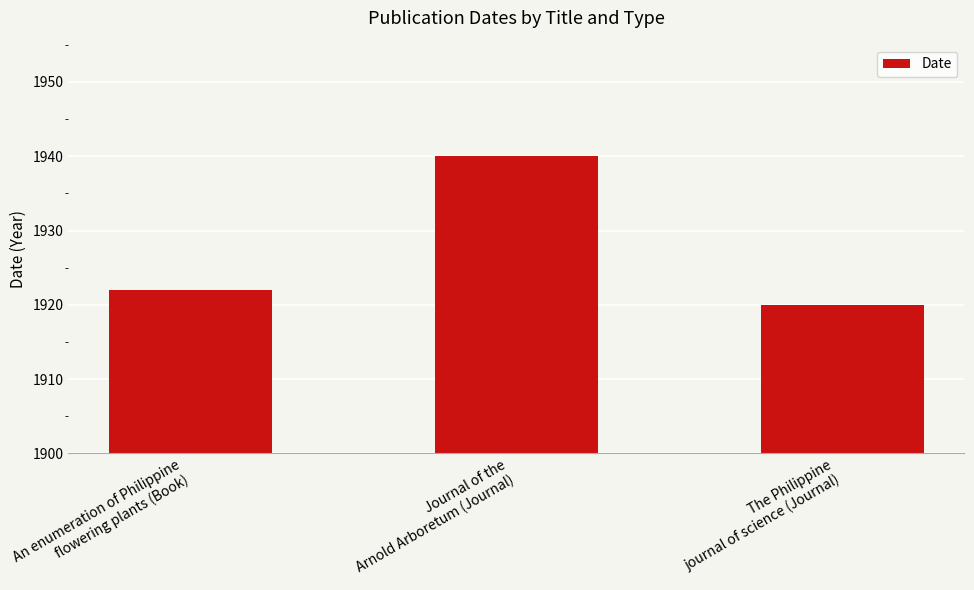

What is the minimum value shown in the chart?

1920